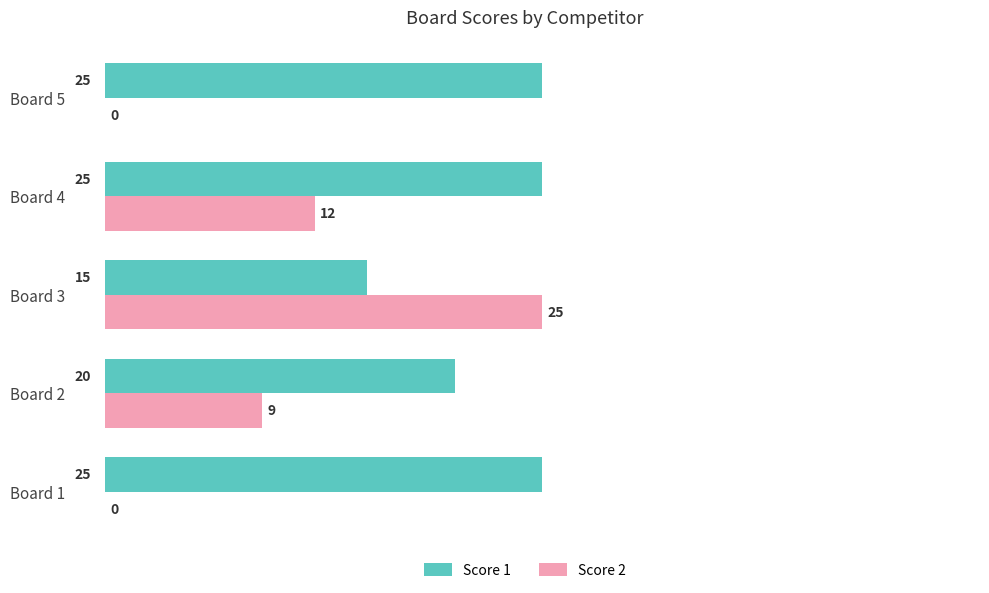

Where is Score 2 nearest to the value 12?

Board 4